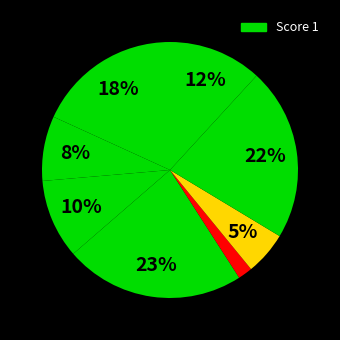

Does any single category account for the majority?

No